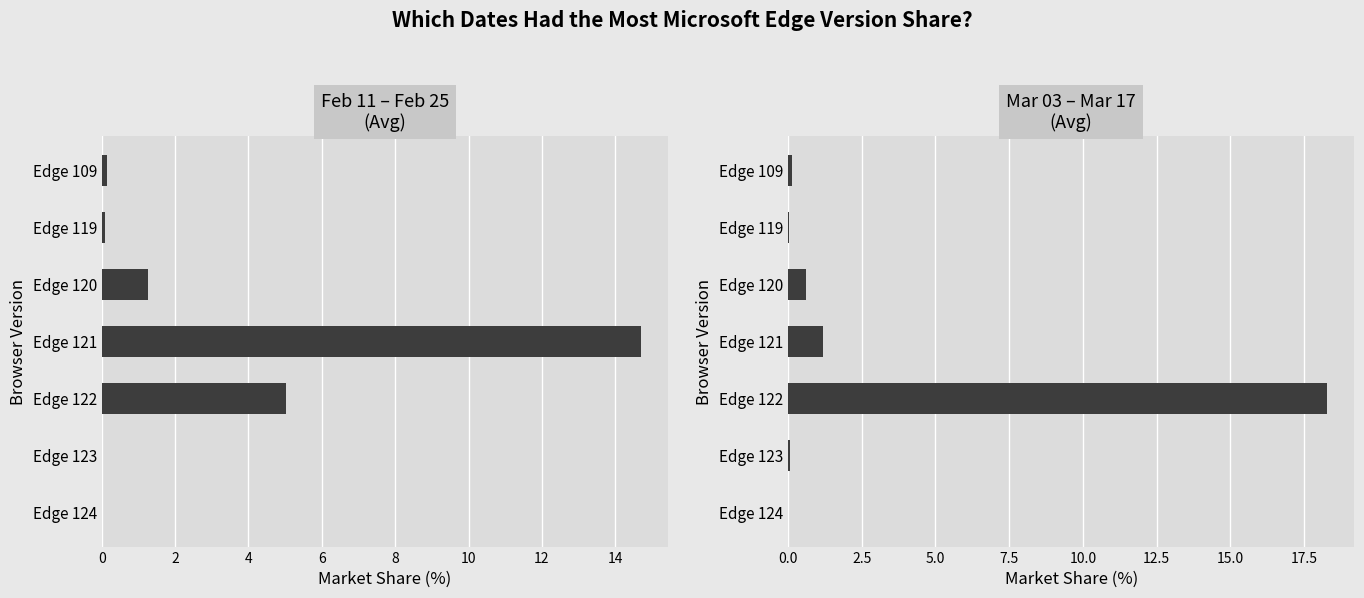

The Feb 11 – Feb 25
(Avg) series shows 0.0 at Edge 124. True or false?

True